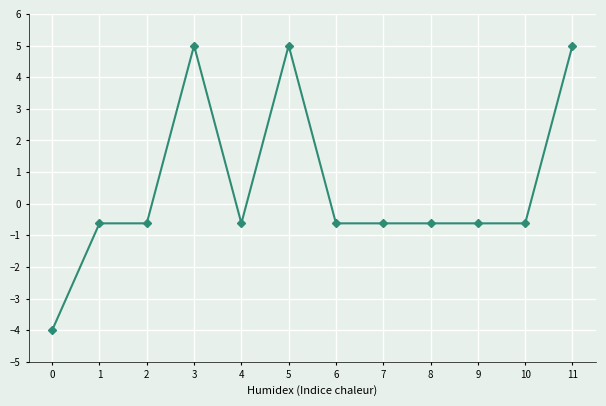

What is the value of the 4th point from the left?

5.0